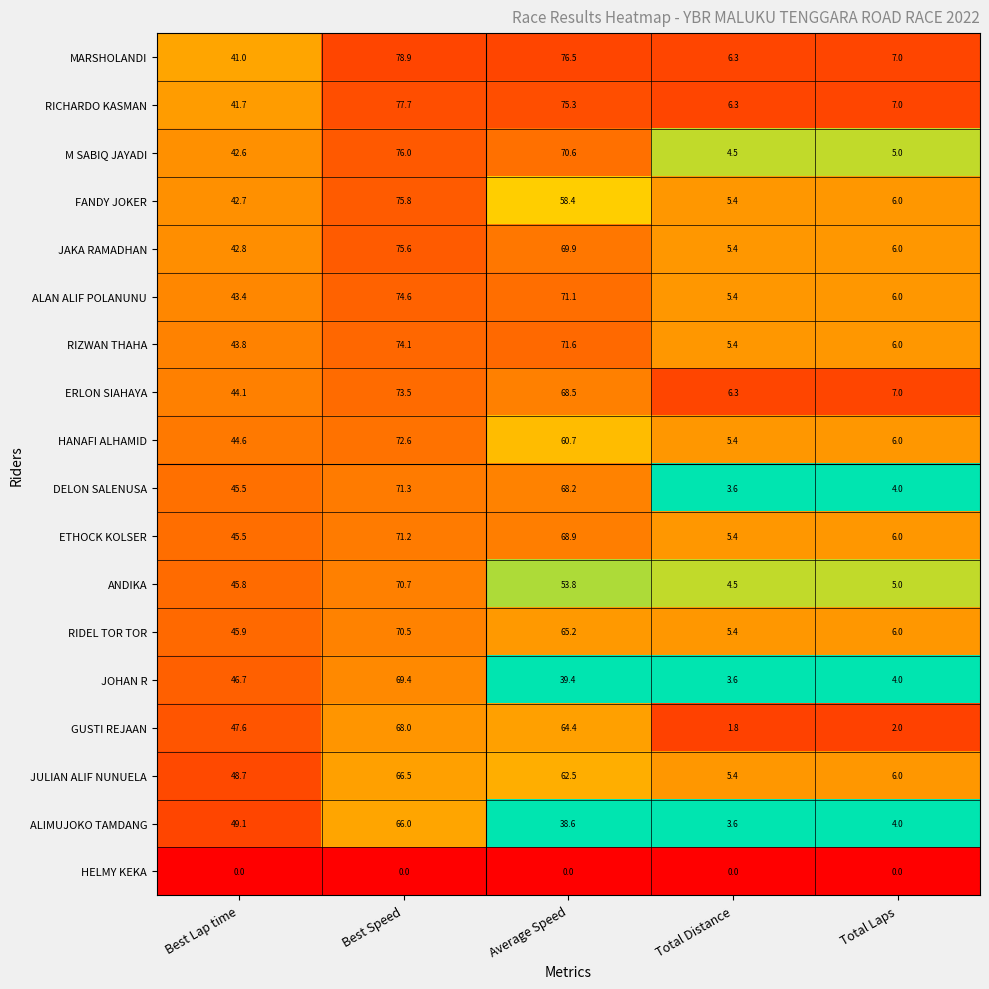

Rank the series at Best Speed from lowest to highest value.

HELMY KEKA, ALIMUJOKO TAMDANG, JULIAN ALIF NUNUELA, GUSTI REJAAN, JOHAN R, RIDEL TOR TOR, ANDIKA, ETHOCK KOLSER, DELON SALENUSA, HANAFI ALHAMID, ERLON SIAHAYA, RIZWAN THAHA, ALAN ALIF POLANUNU, JAKA RAMADHAN, FANDY JOKER, M SABIQ JAYADI, RICHARDO KASMAN, MARSHOLANDI